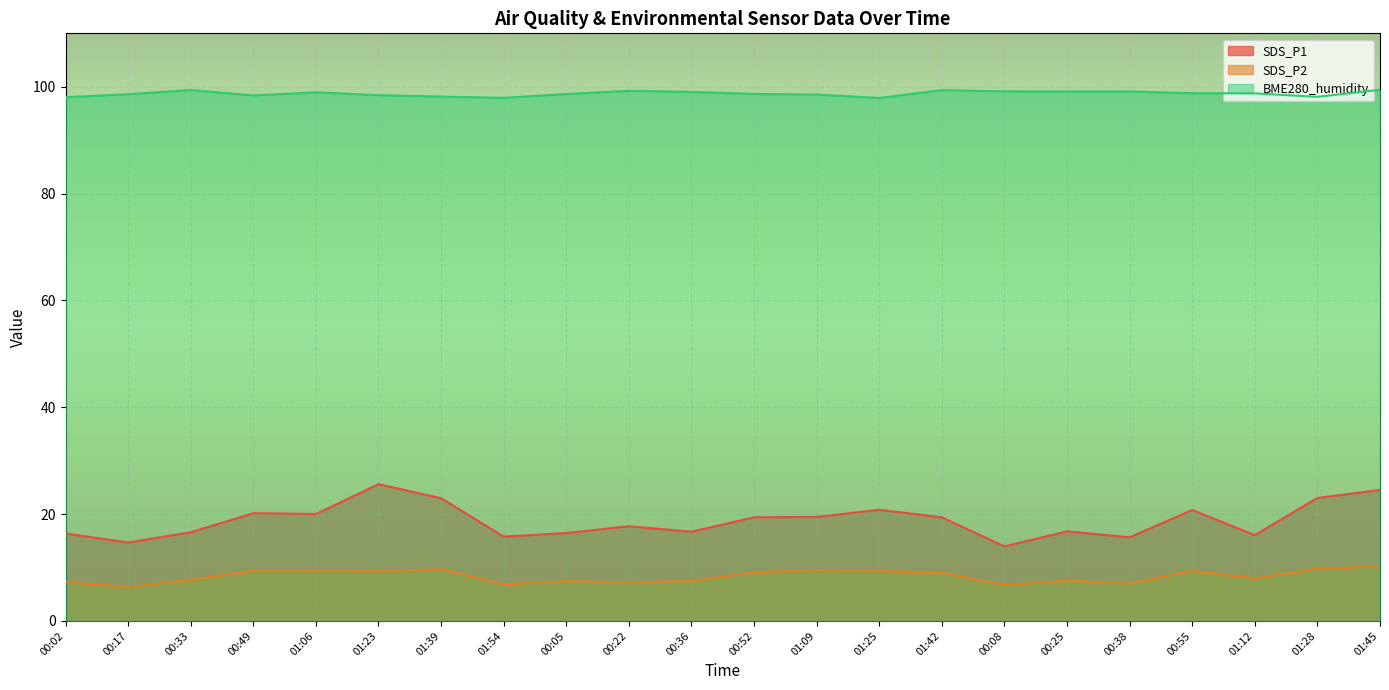

What is the smallest value displayed?

6.3